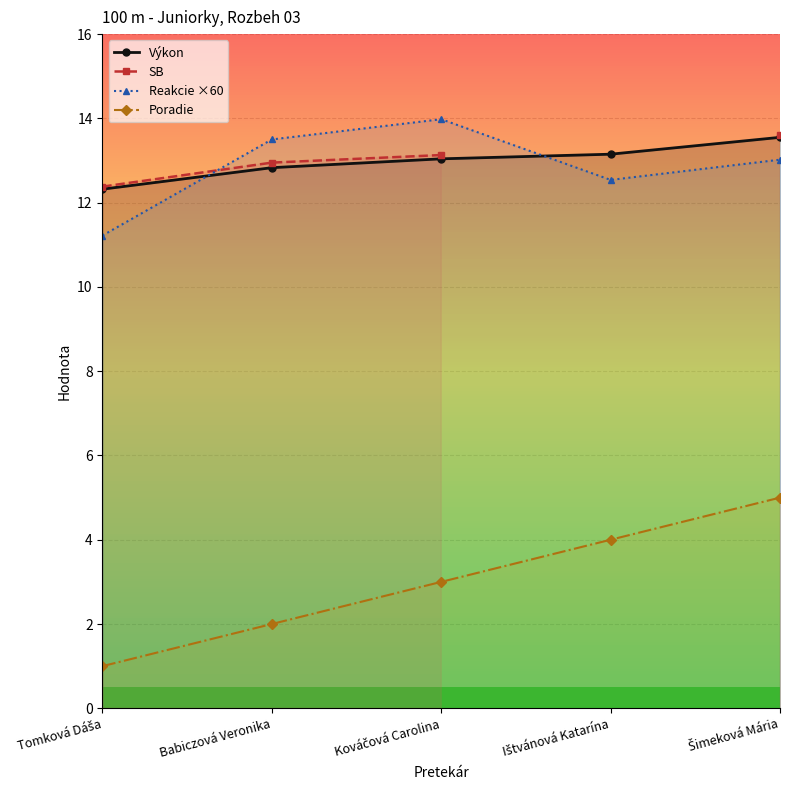

How many categories are shown in the chart?

5